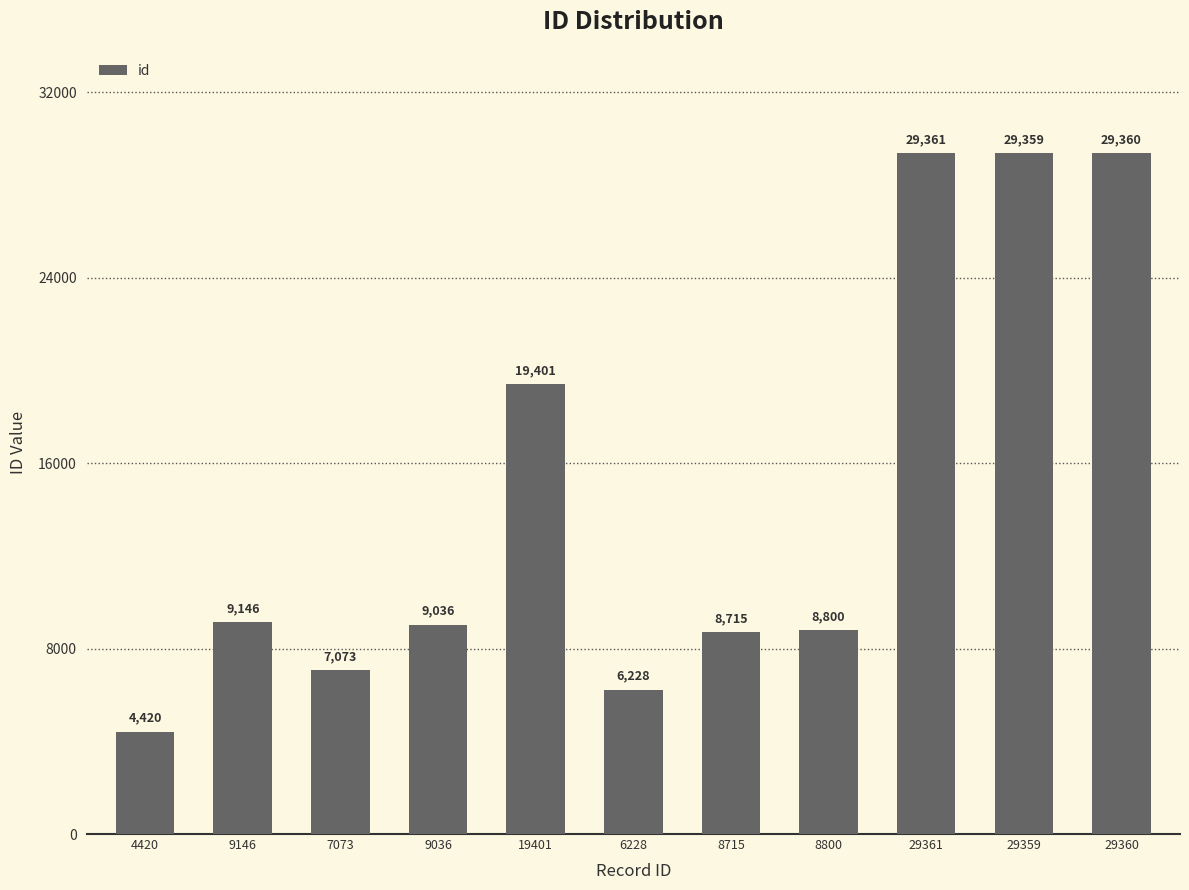

What is the sum of the values at 29361 and 8800?

38161